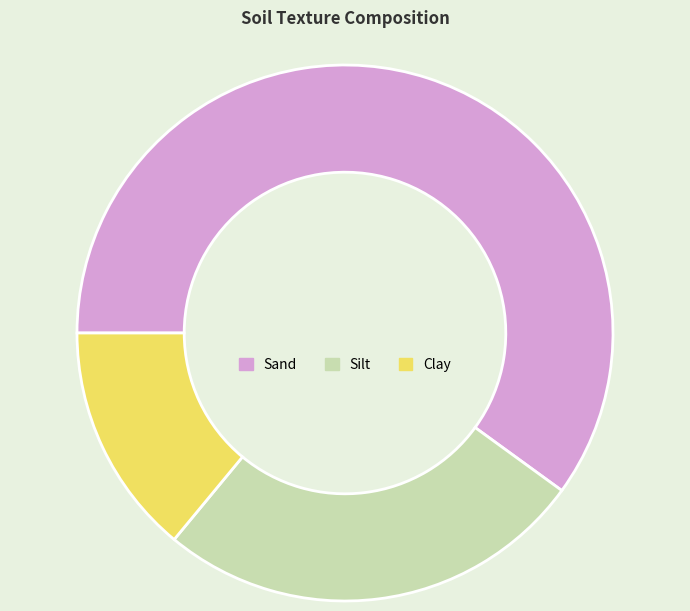

Is there a majority slice in this chart?

Yes